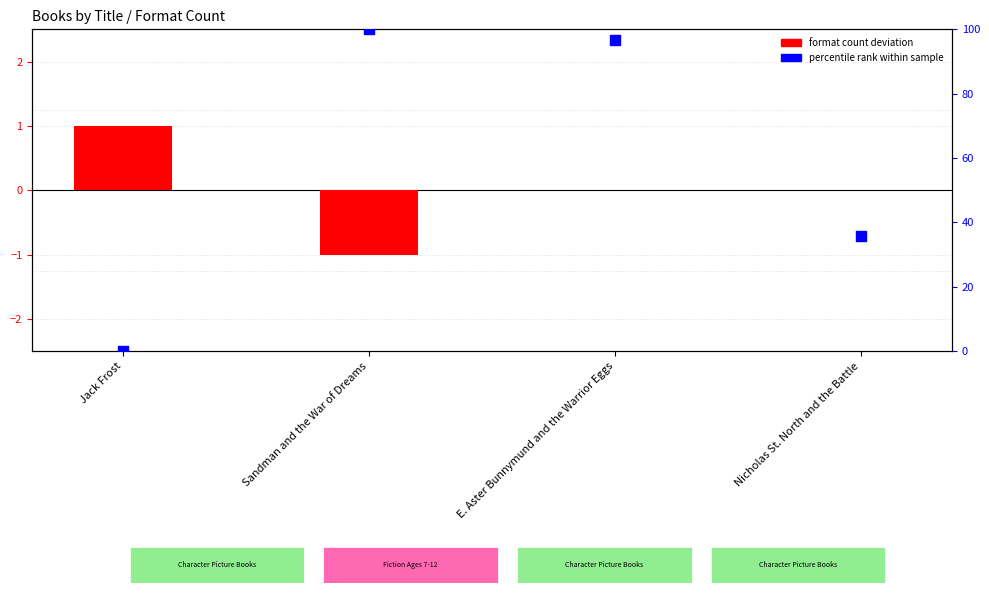

Which series has the largest total across all categories?

percentile rank within sample